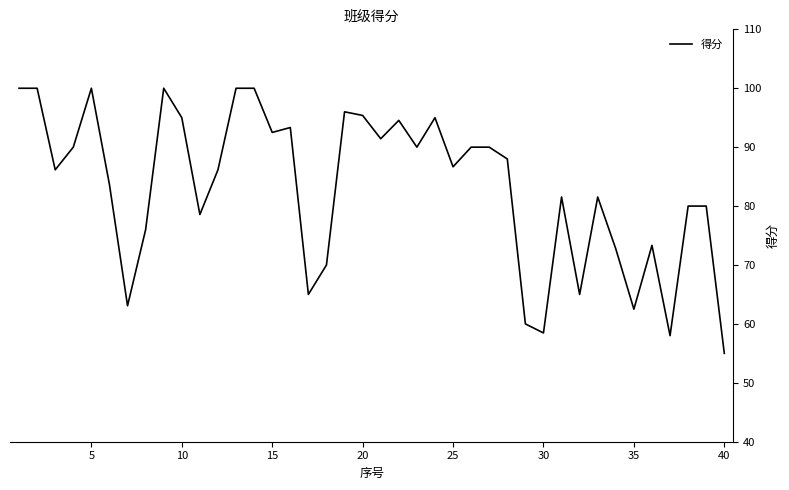

Is this an area chart (filled region under the line)?

No